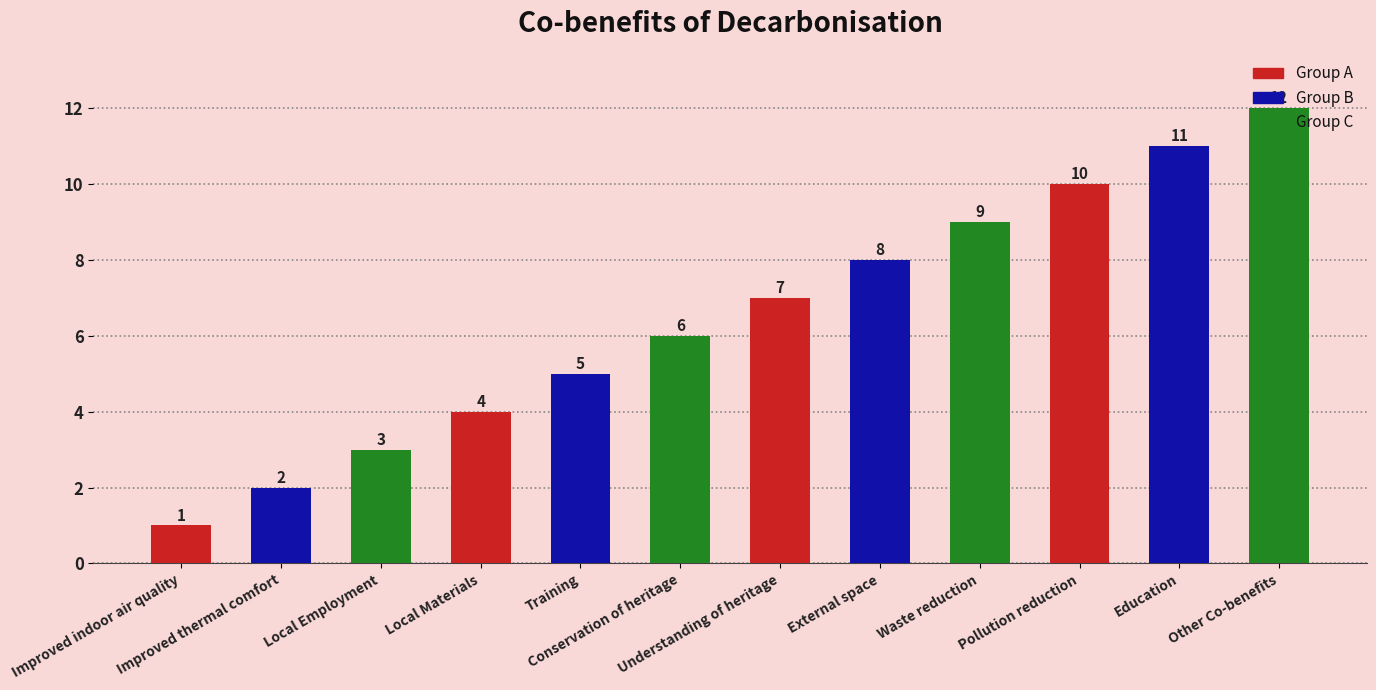

True or false: the data shows 7 at Understanding of heritage.

True